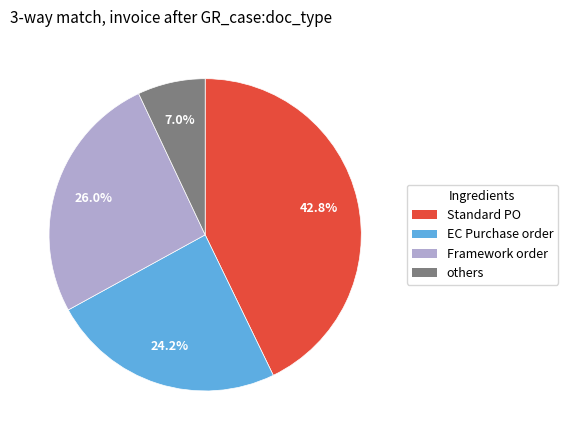

Rank the categories by value from highest to lowest.

Standard PO, Framework order, EC Purchase order, others